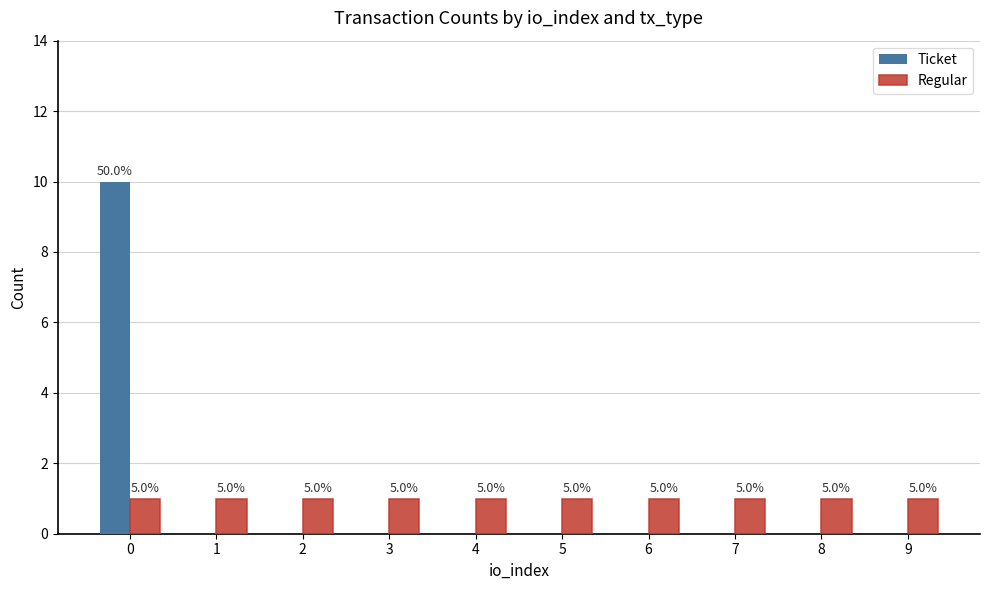

What are all the series names shown in the legend?

Ticket, Regular